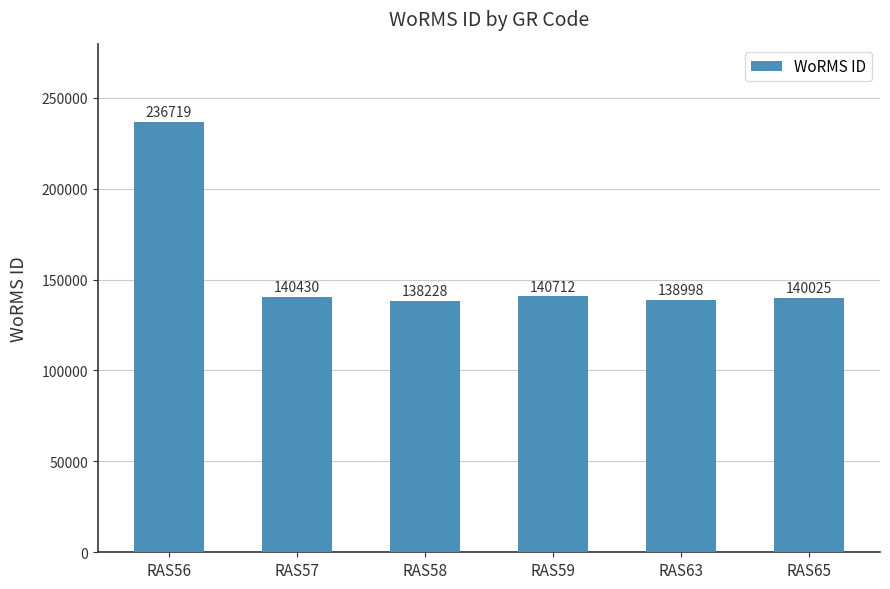

What is the difference between the values at RAS65 and RAS57?

405